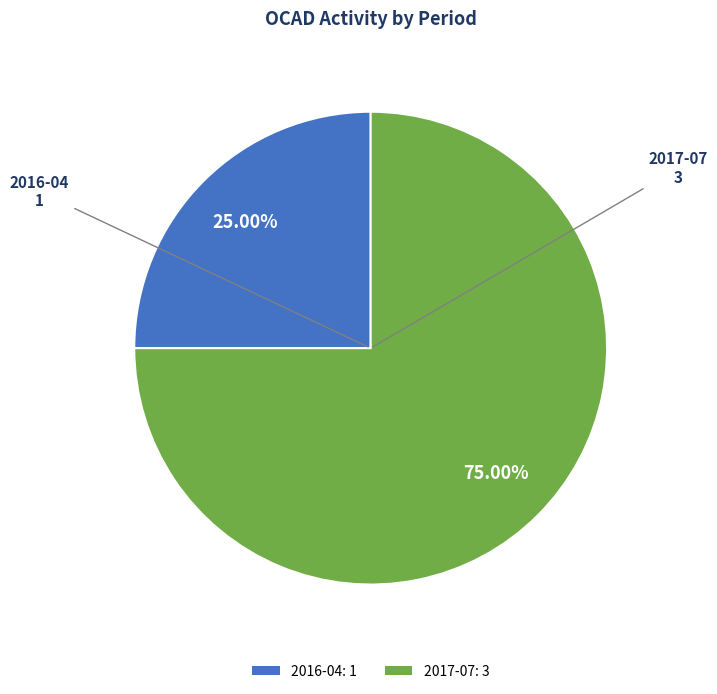

Is there a majority slice in this chart?

Yes